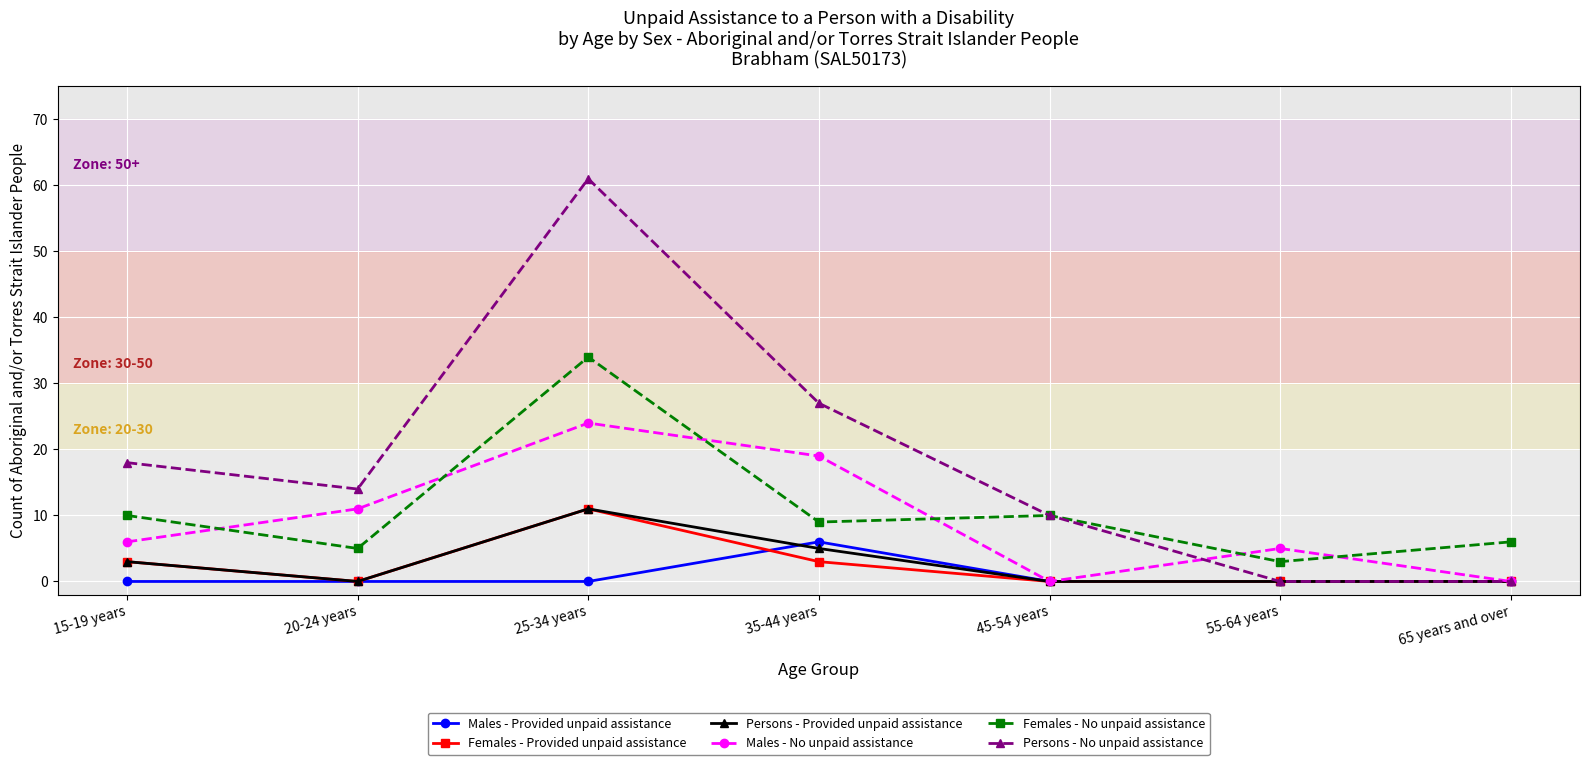

Which series has the widest spread of values?

Persons - No unpaid assistance